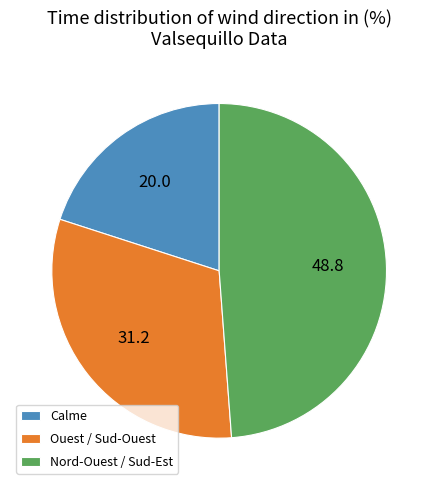

What is the smallest slice in the pie chart?

Calme